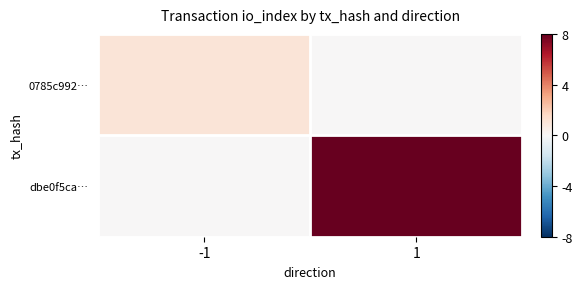

At which category is the sum across all series the highest?

1